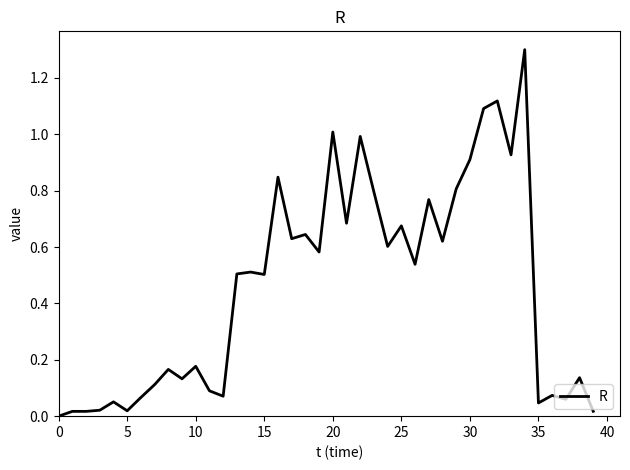

What is the maximum value shown in the chart?

1.3